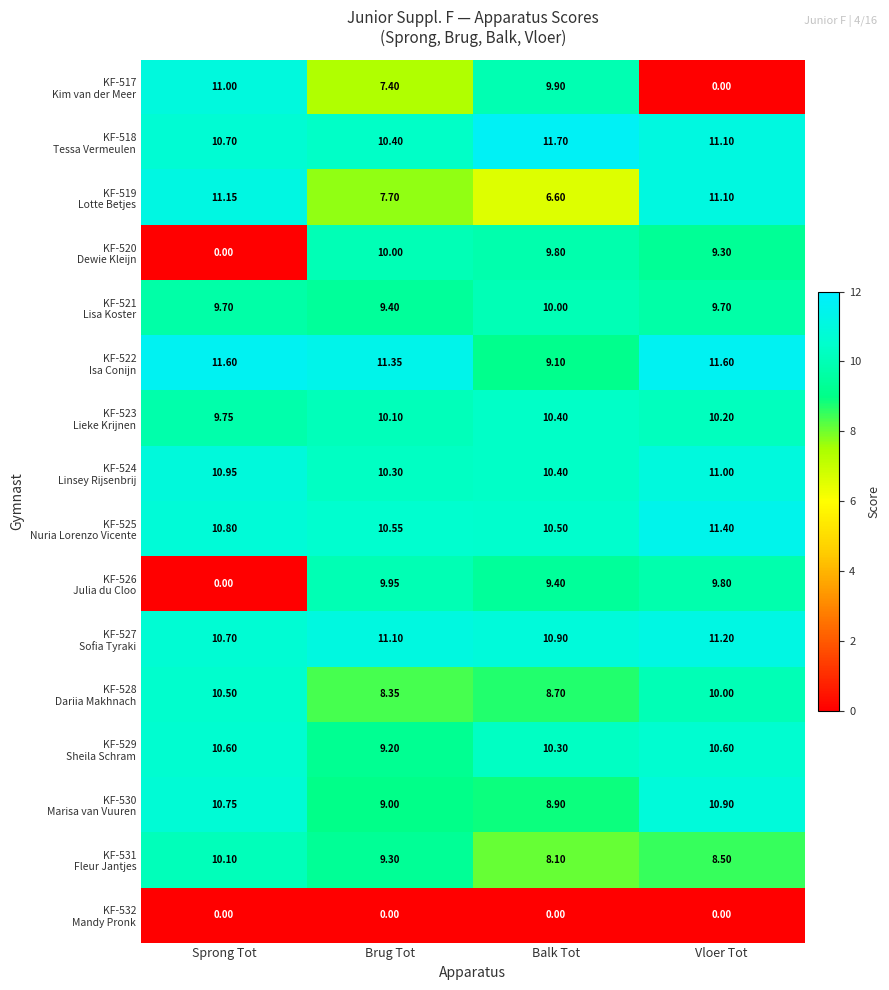

At which category is the sum across all series the highest?

Vloer Tot